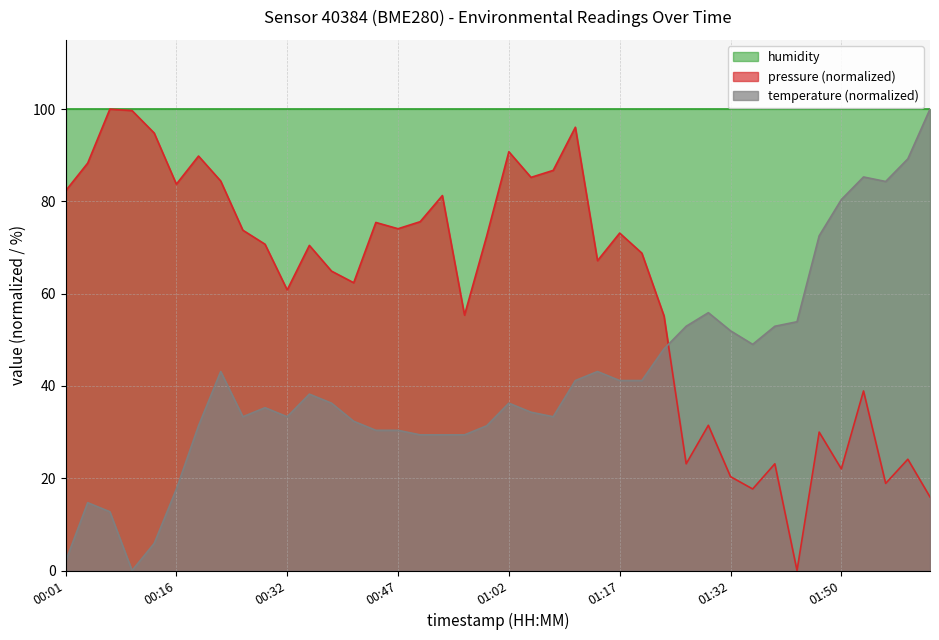

Between which two adjacent categories do pressure and temperature first intersect?

01:23 and 01:26